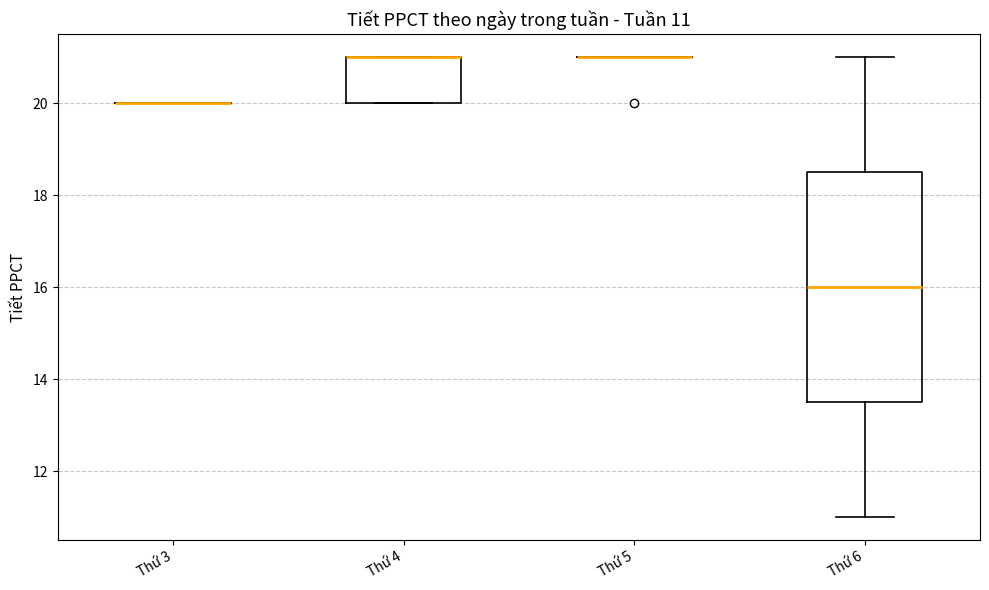

Which box is the tallest, from its lower edge to its upper edge?

Thứ 6